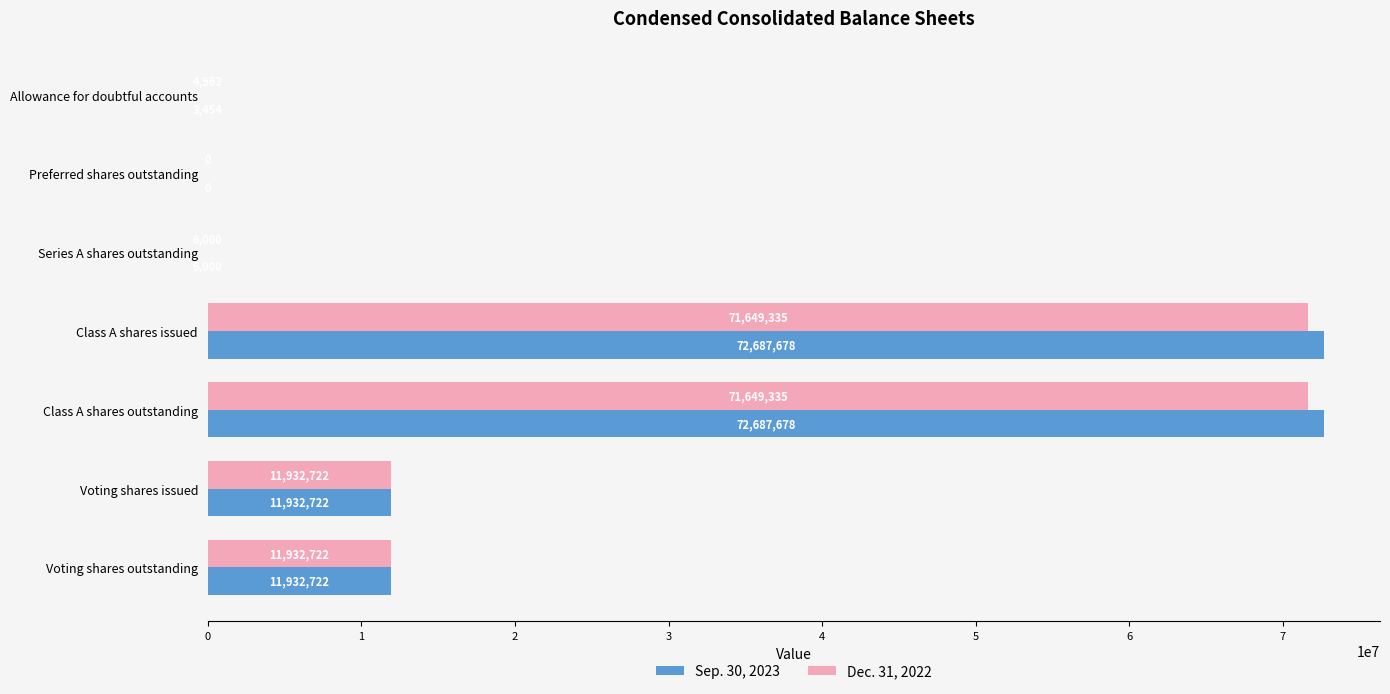

What is the sum of all Dec. 31, 2022 values?

167175077